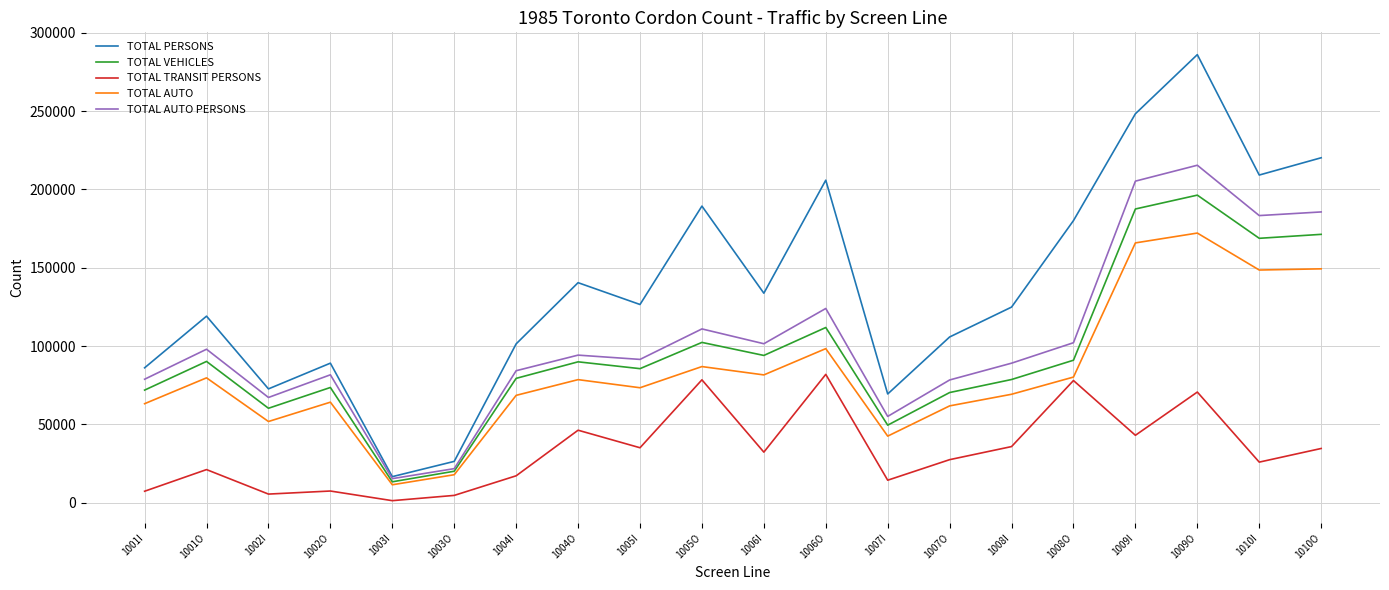

What is the maximum value shown in the chart?

286118